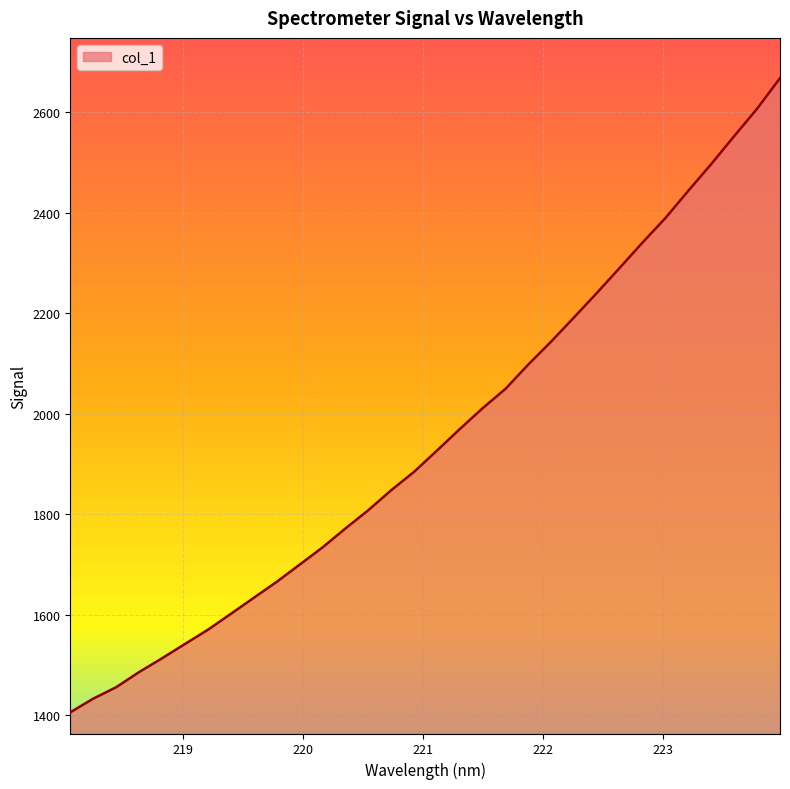

What is the difference between the maximum and minimum values?

1262.7